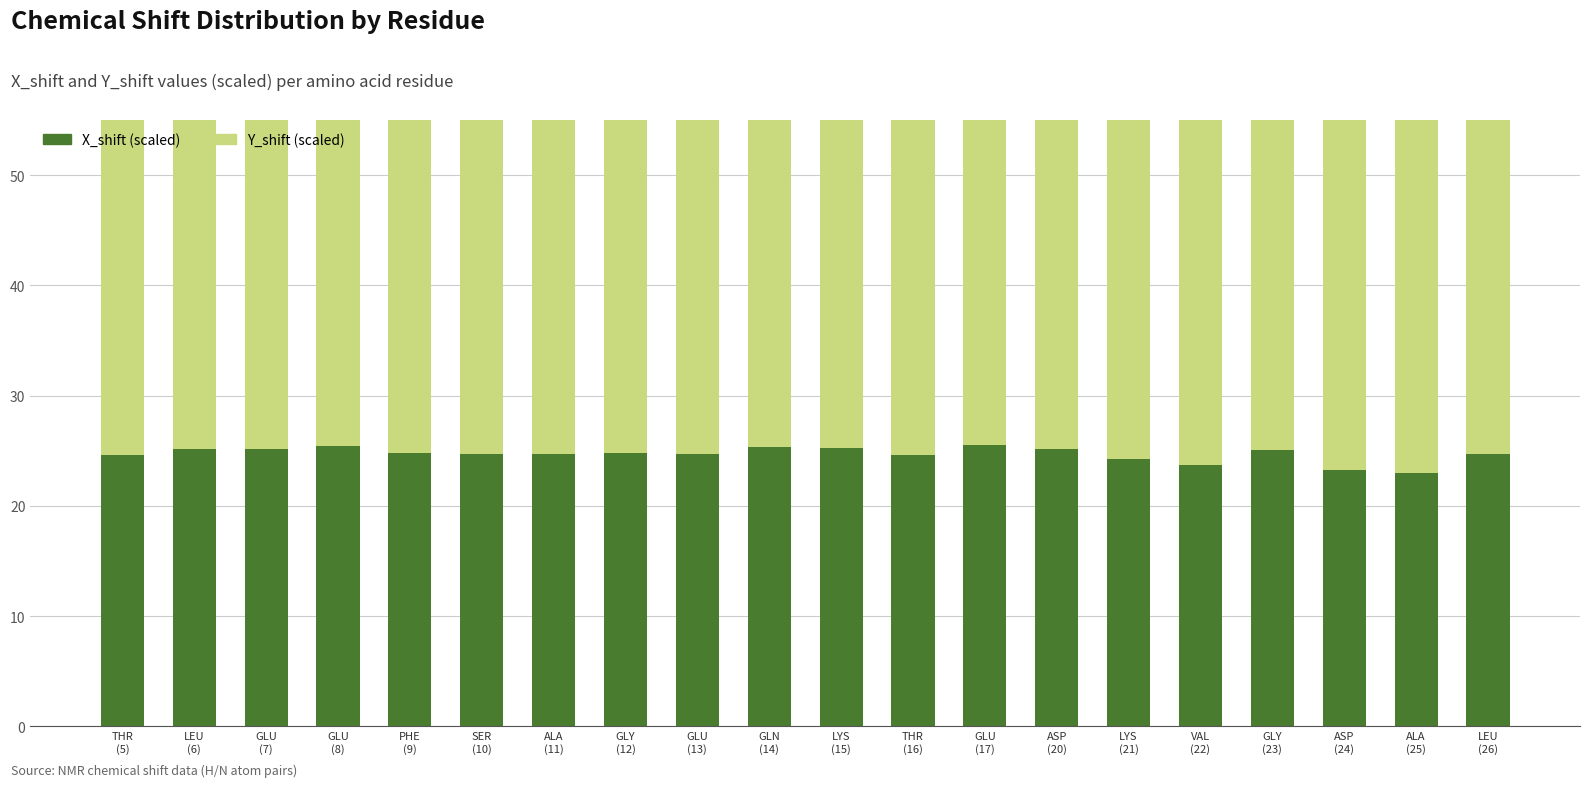

Which category has the highest value in the X_shift (scaled) series?

GLU
(17)